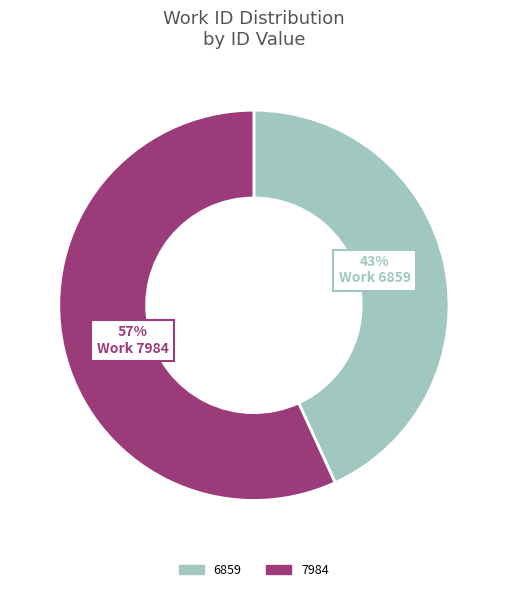

Combined, do 7984 and 6859 account for over 50%?

Yes